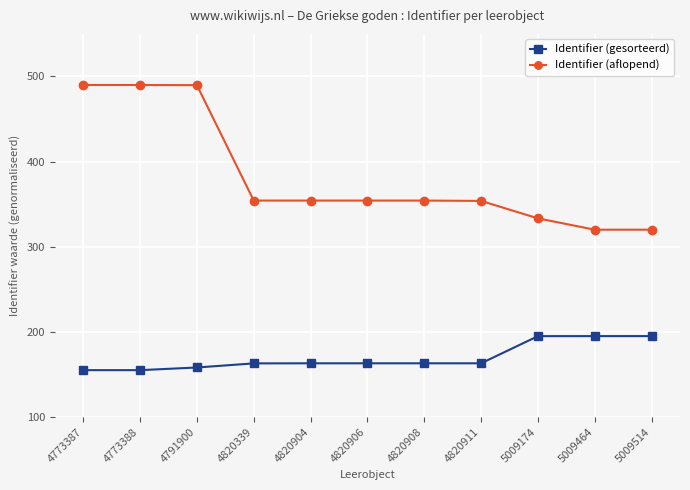

Rank the series by their maximum value, from highest to lowest.

Identifier (aflopend), Identifier (gesorteerd)